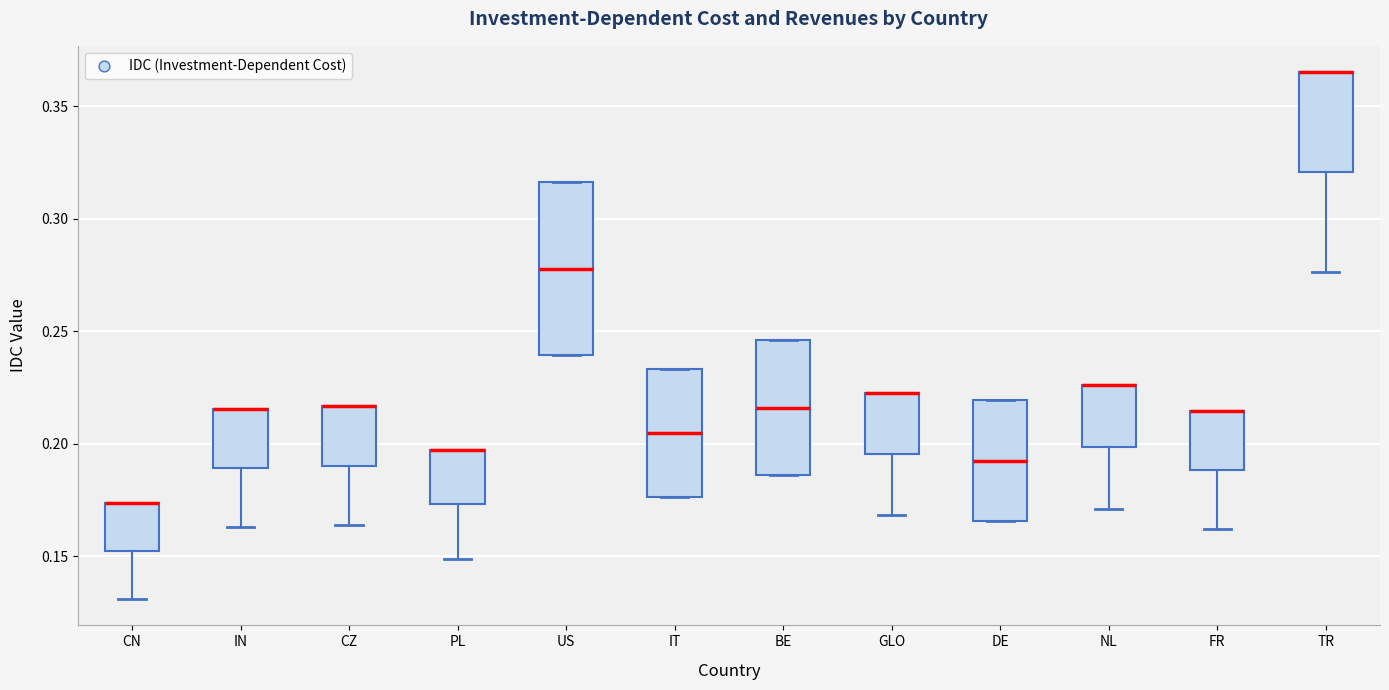

Reading left to right, read every box against the y-axis: the position of its median line, the range the box covers, and the ends of its whiskers. The values are not printed on the chart, so give them approximately, as read against the axis.

CN: median 0.175 (drawn on the box's upper edge), box 0.150 to 0.175, whiskers 0.130 to 0.175
IN: median 0.215 (drawn on the box's upper edge), box 0.190 to 0.215, whiskers 0.165 to 0.215
CZ: median 0.215 (drawn on the box's upper edge), box 0.190 to 0.215, whiskers 0.165 to 0.215
PL: median 0.195 (drawn on the box's upper edge), box 0.175 to 0.195, whiskers 0.150 to 0.195
US: median 0.280, box 0.240 to 0.315, whiskers 0.240 to 0.315
IT: median 0.205, box 0.175 to 0.235, whiskers 0.175 to 0.235
BE: median 0.215, box 0.185 to 0.245, whiskers 0.185 to 0.245
GLO: median 0.220 (drawn on the box's upper edge), box 0.195 to 0.220, whiskers 0.170 to 0.220
DE: median 0.195, box 0.165 to 0.220, whiskers 0.165 to 0.220
NL: median 0.225 (drawn on the box's upper edge), box 0.200 to 0.225, whiskers 0.170 to 0.225
FR: median 0.215 (drawn on the box's upper edge), box 0.190 to 0.215, whiskers 0.160 to 0.215
TR: median 0.365 (drawn on the box's upper edge), box 0.320 to 0.365, whiskers 0.275 to 0.365